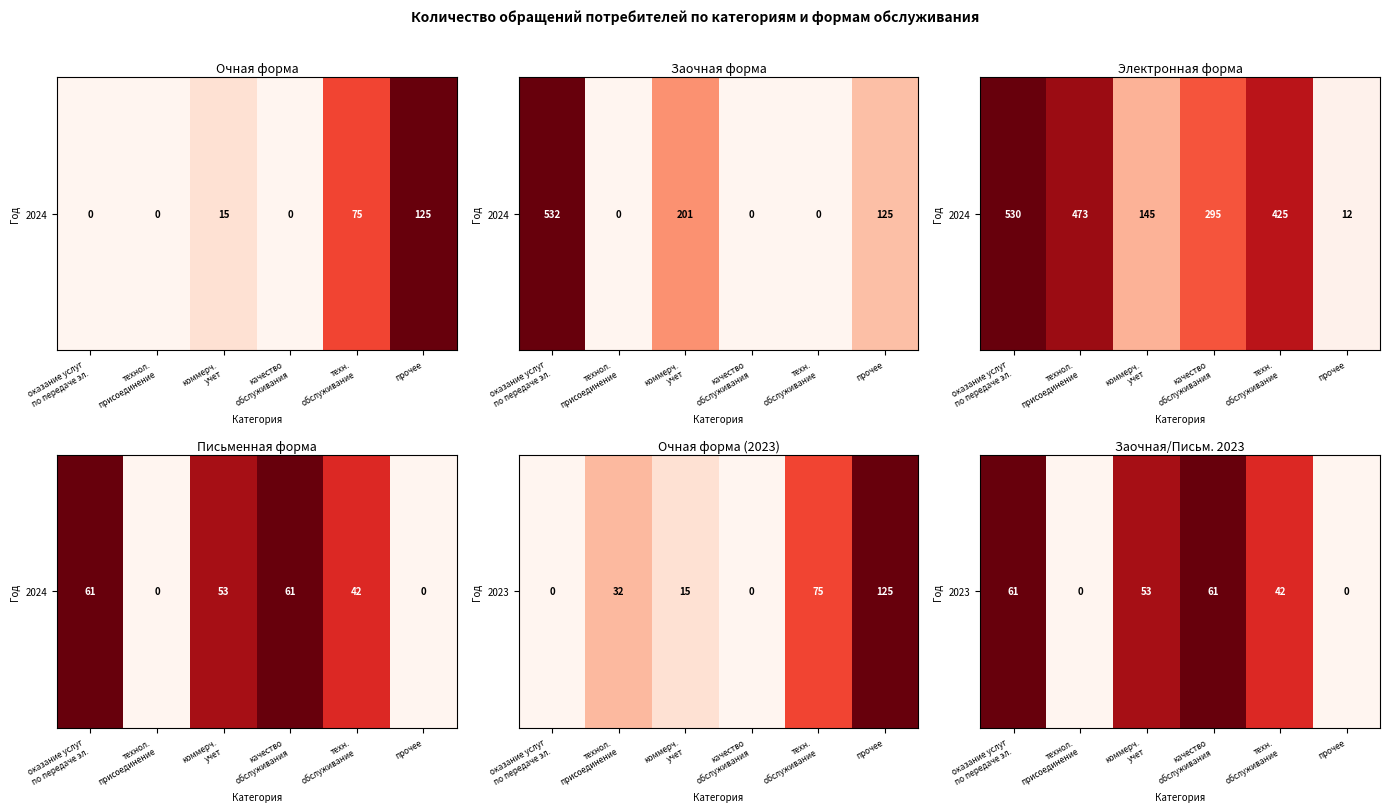

Count the values in the range 0 to 61.

6